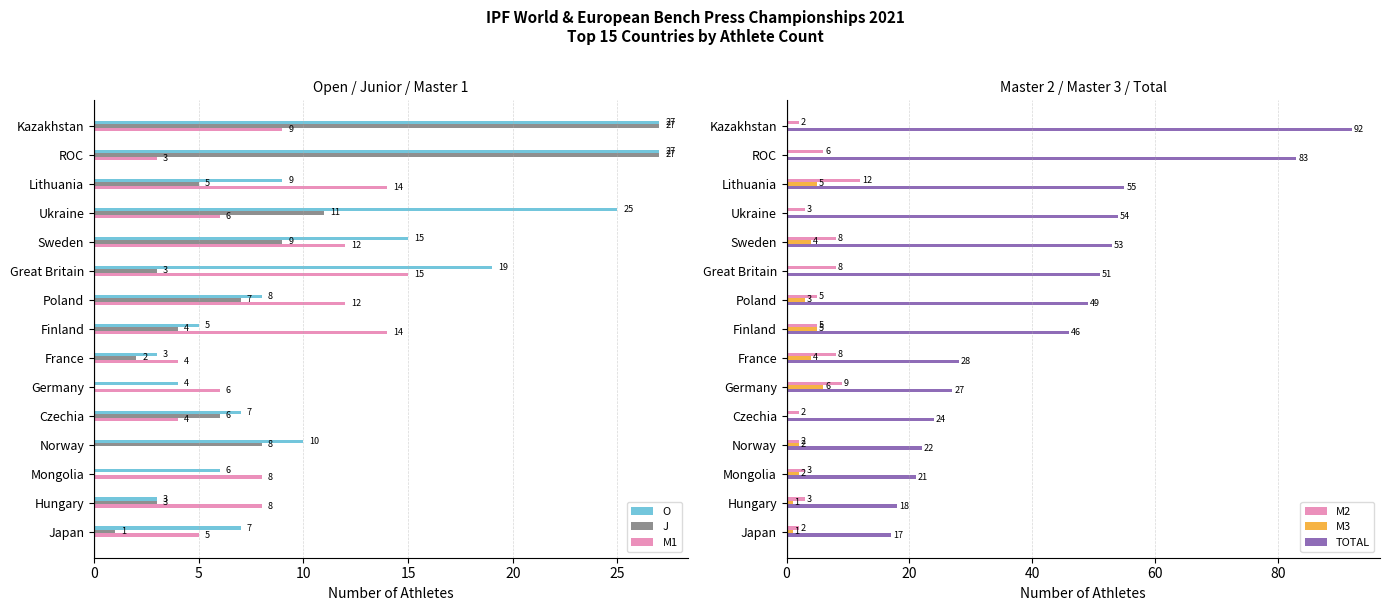

Reading right to left, list all the values displayed in this chart.

O: 7	3	6	10	7	4	3	5	8	19	15	25	9	27	27
J: 1	3	0	8	6	0	2	4	7	3	9	11	5	27	27
M1: 5	8	8	0	4	6	4	14	12	15	12	6	14	3	9
M2: 2	3	3	2	2	9	8	5	5	8	8	3	12	6	2
M3: 1	1	2	2	0	6	4	5	3	0	4	0	5	0	0
TOTAL: 17	18	21	22	24	27	28	46	49	51	53	54	55	83	92